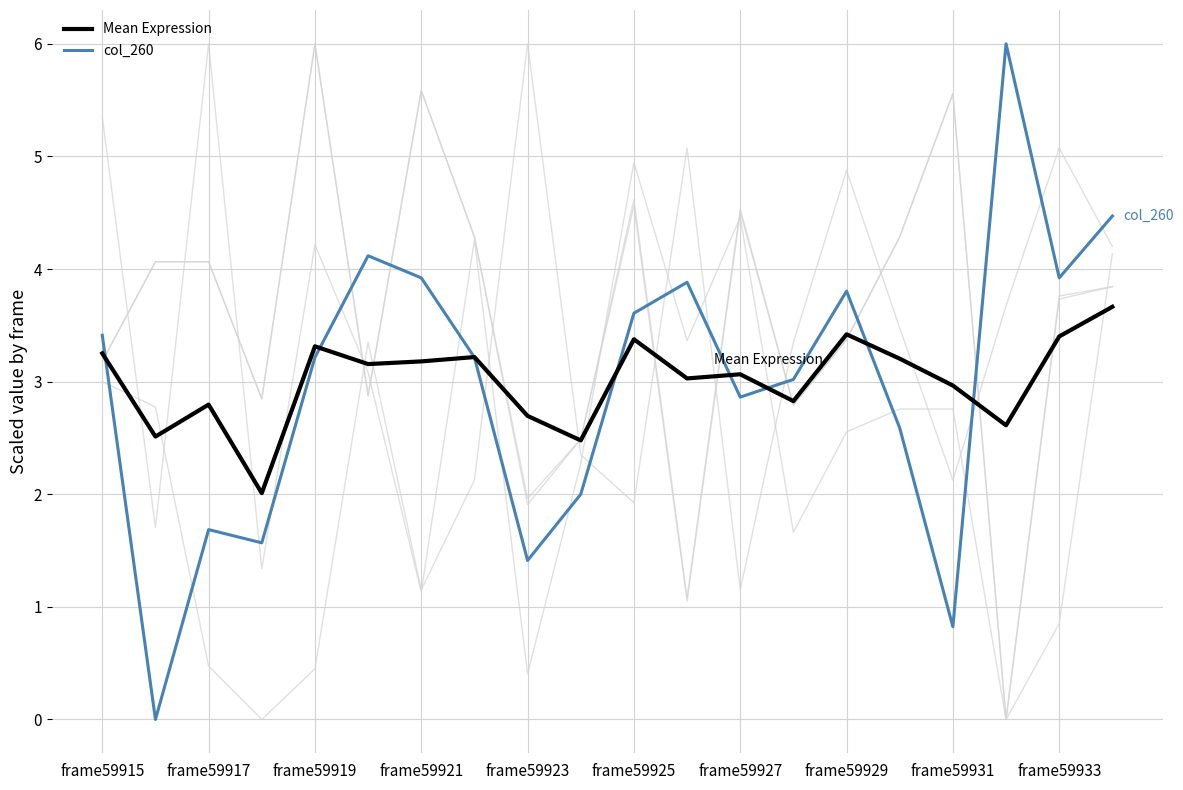

Does the chart display data point markers on the line(s)?

No